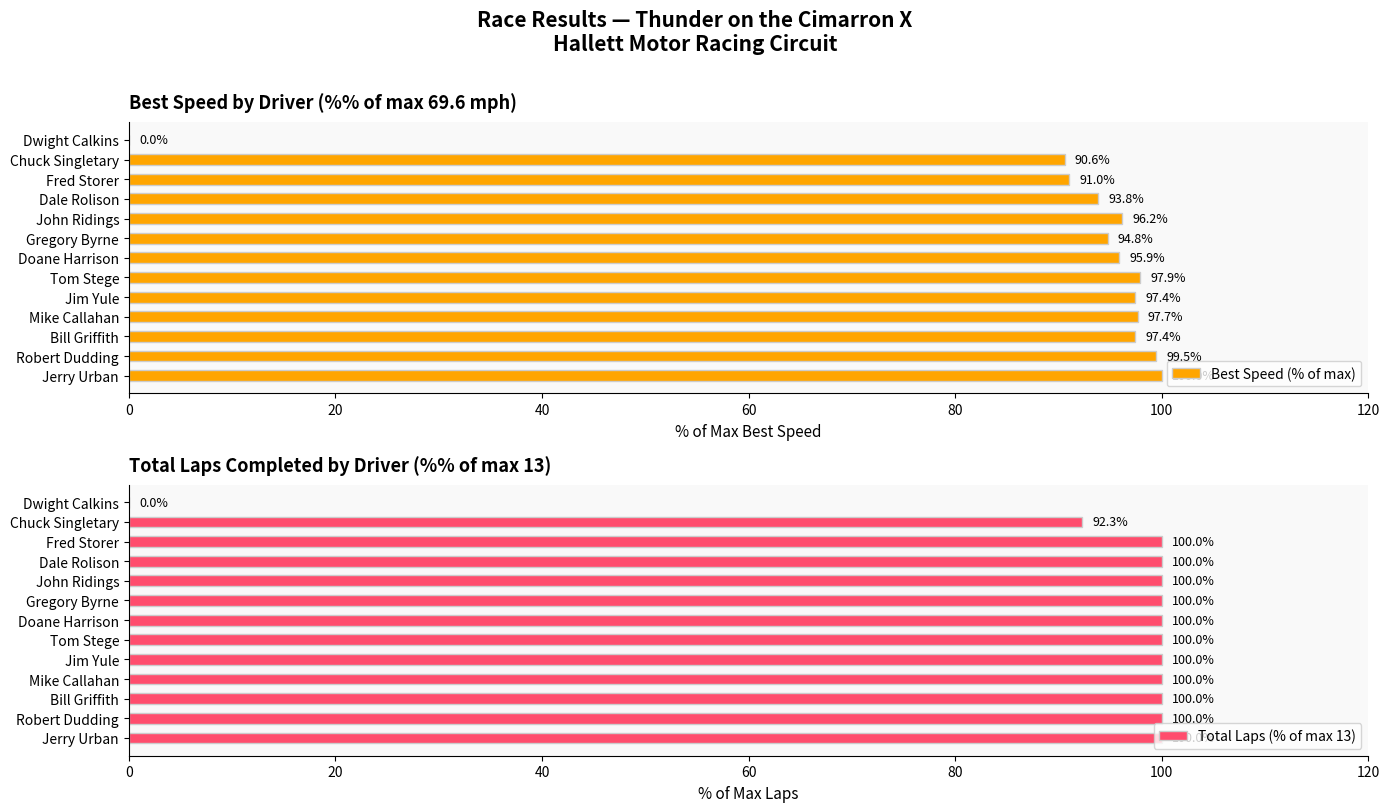

Which category has the highest value in the Best Speed (% of max) series?

Jerry Urban